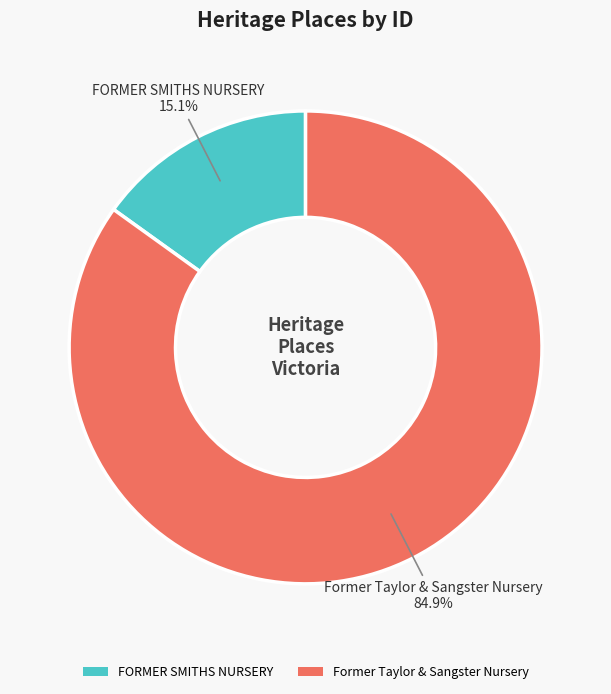

Which slice is the largest?

Former Taylor & Sangster Nursery